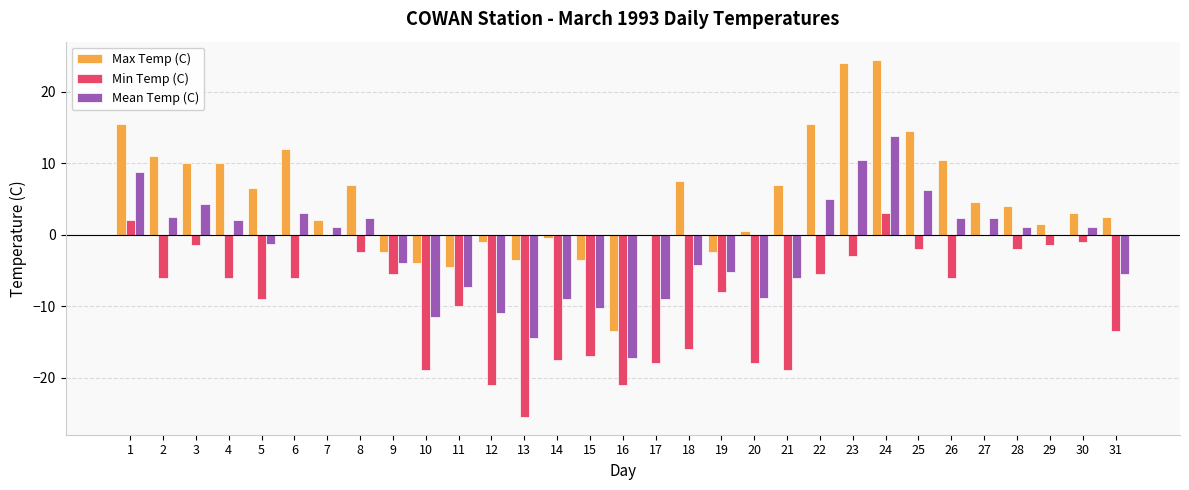

True or false: Mean Temp (C) has a value of -12.7 at 29.

False